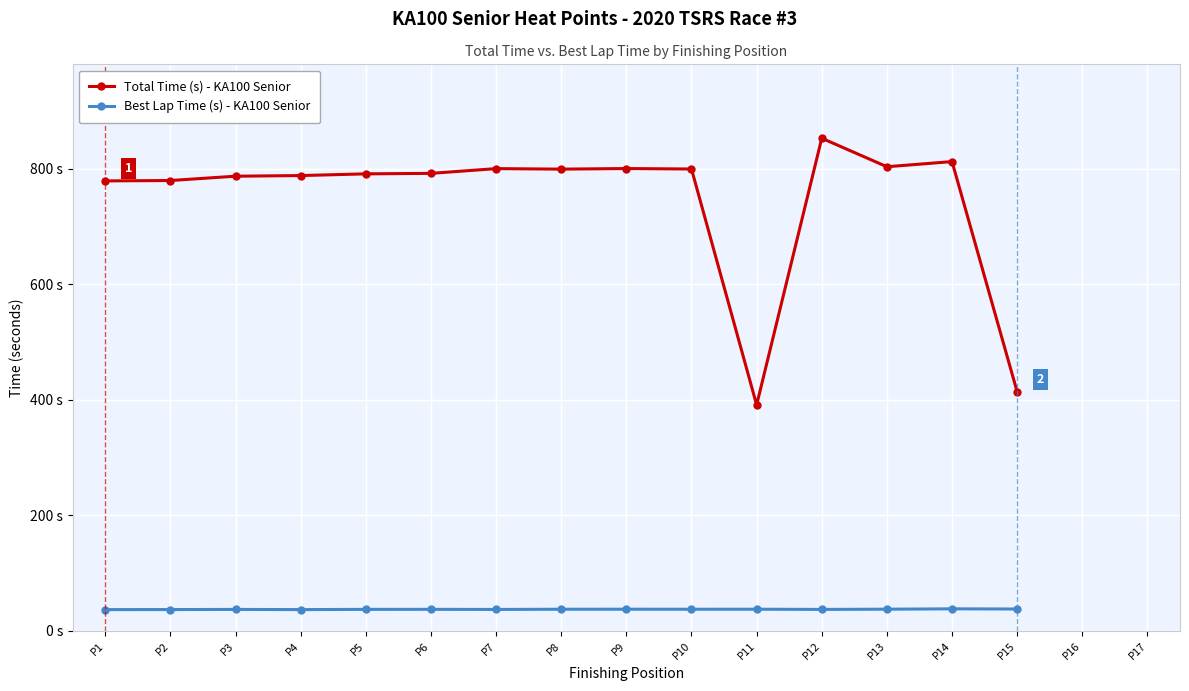

What are all the series names shown in the legend?

Total Time (s) - KA100 Senior, Best Lap Time (s) - KA100 Senior